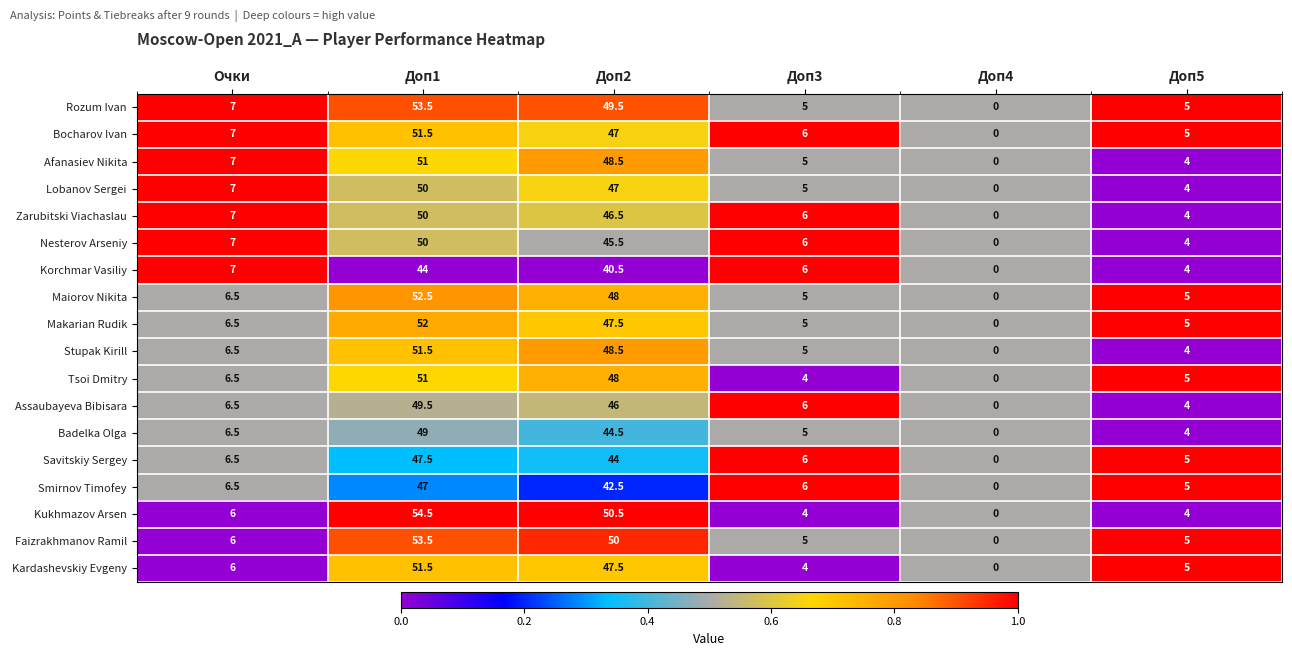

What is the difference between the highest and lowest values at Доп2?

10.0